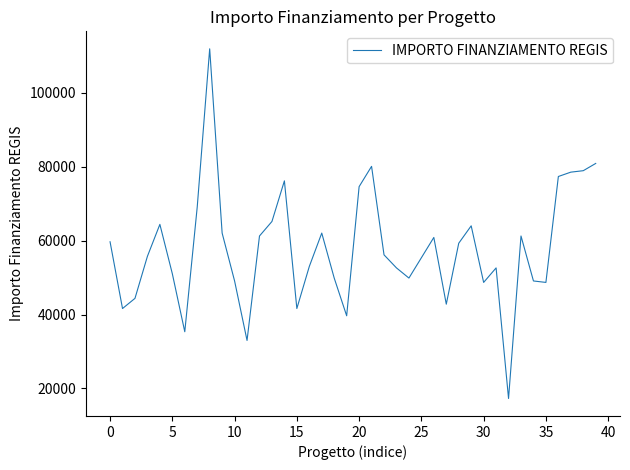

What is the smallest value displayed?

17283.4